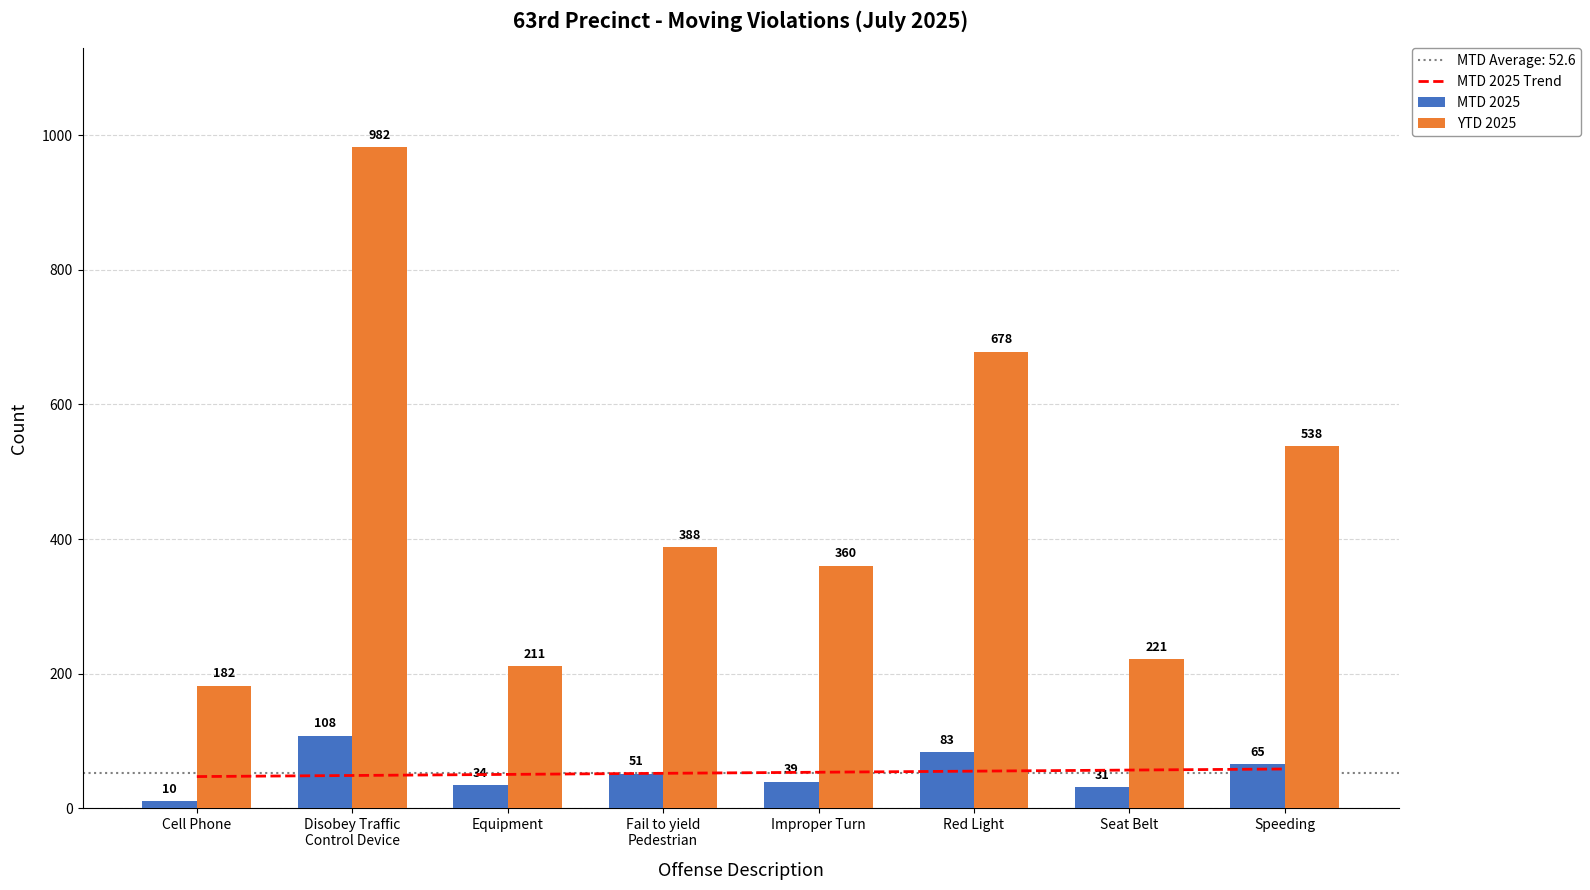

Which series has the largest total across all categories?

YTD 2025